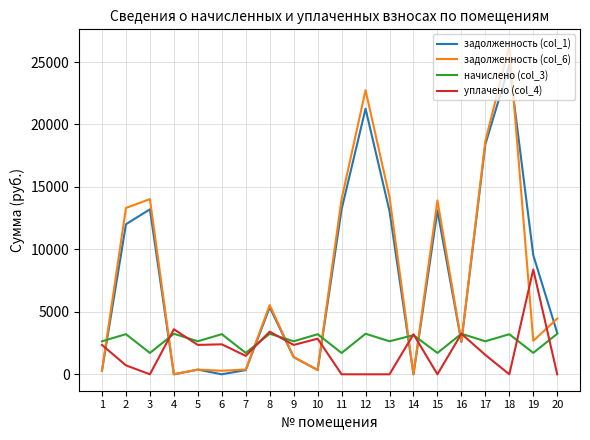

What is the sum of all задолженность (col_1) values?

152579.5